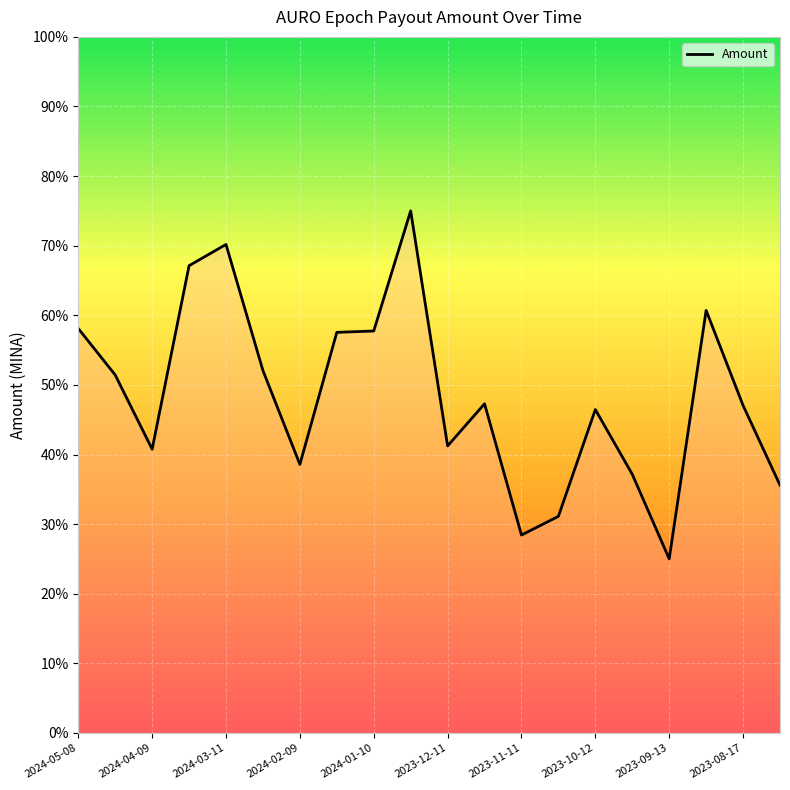

Does the chart display data point markers on the line(s)?

No